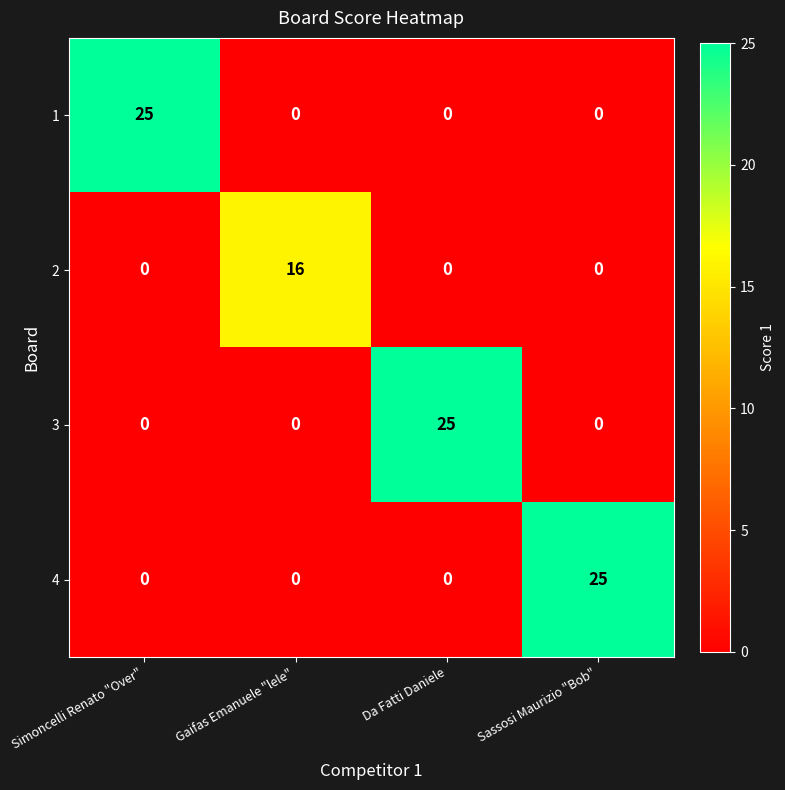

What is the maximum value shown in the chart?

25